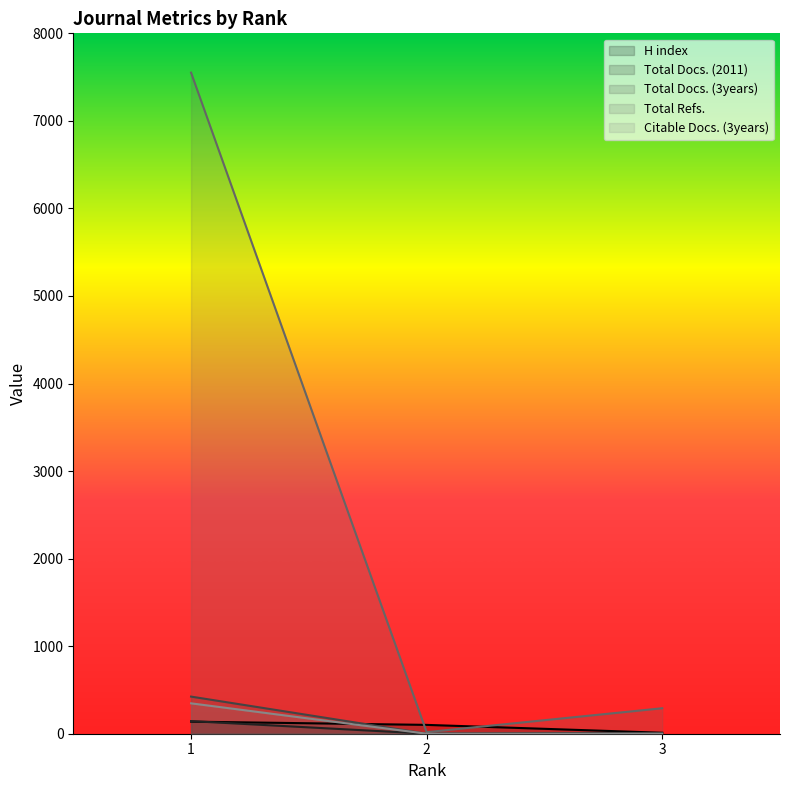

True or false: Total Docs. (3years) has a value of 424 at 1.

True